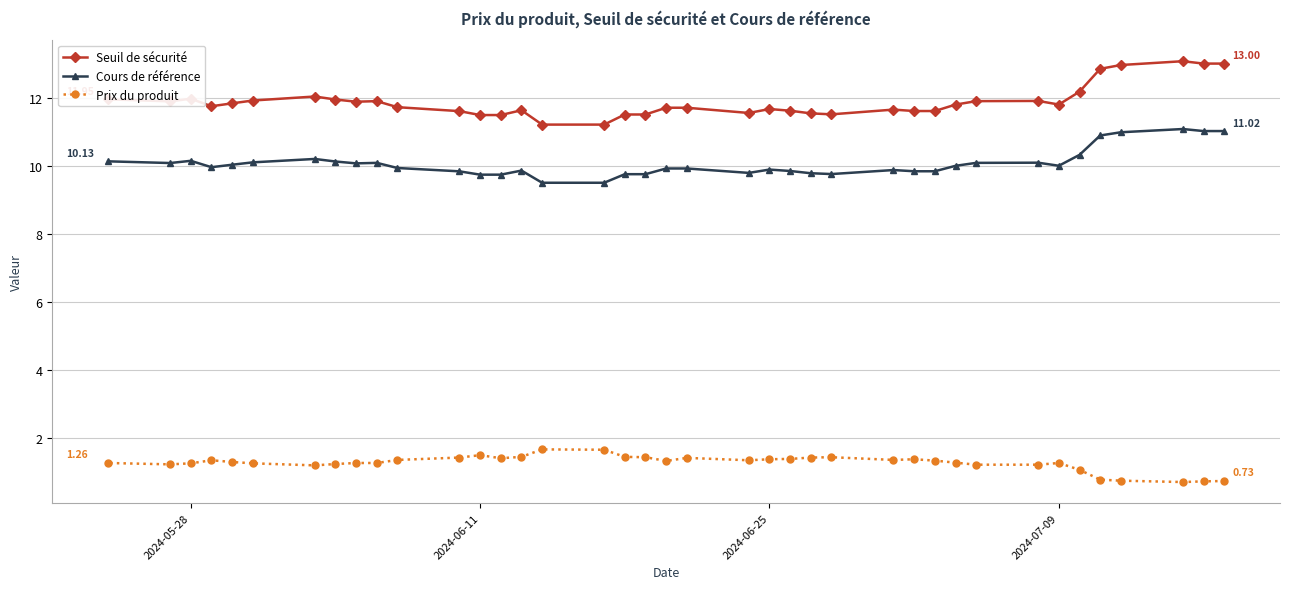

What is the difference between the second highest and minimum values in the Seuil de sécurité series?

1.8